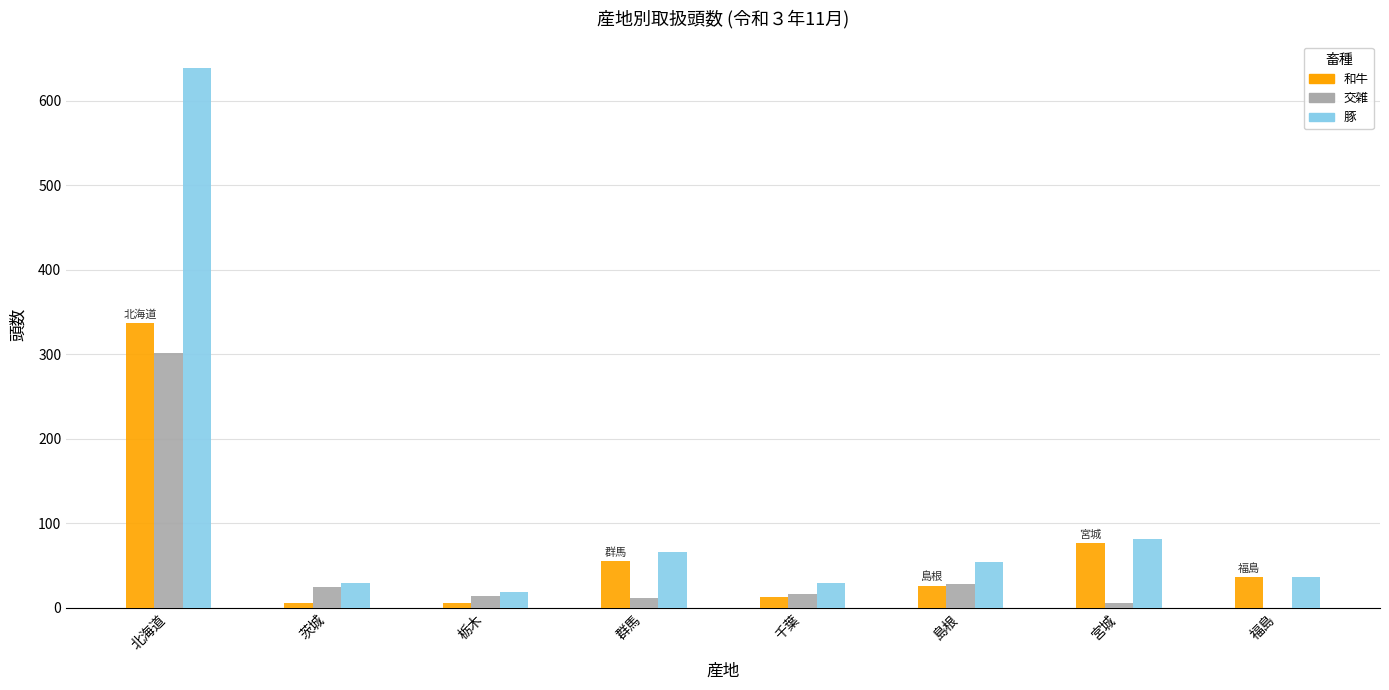

Which category has the highest value across all series?

北海道